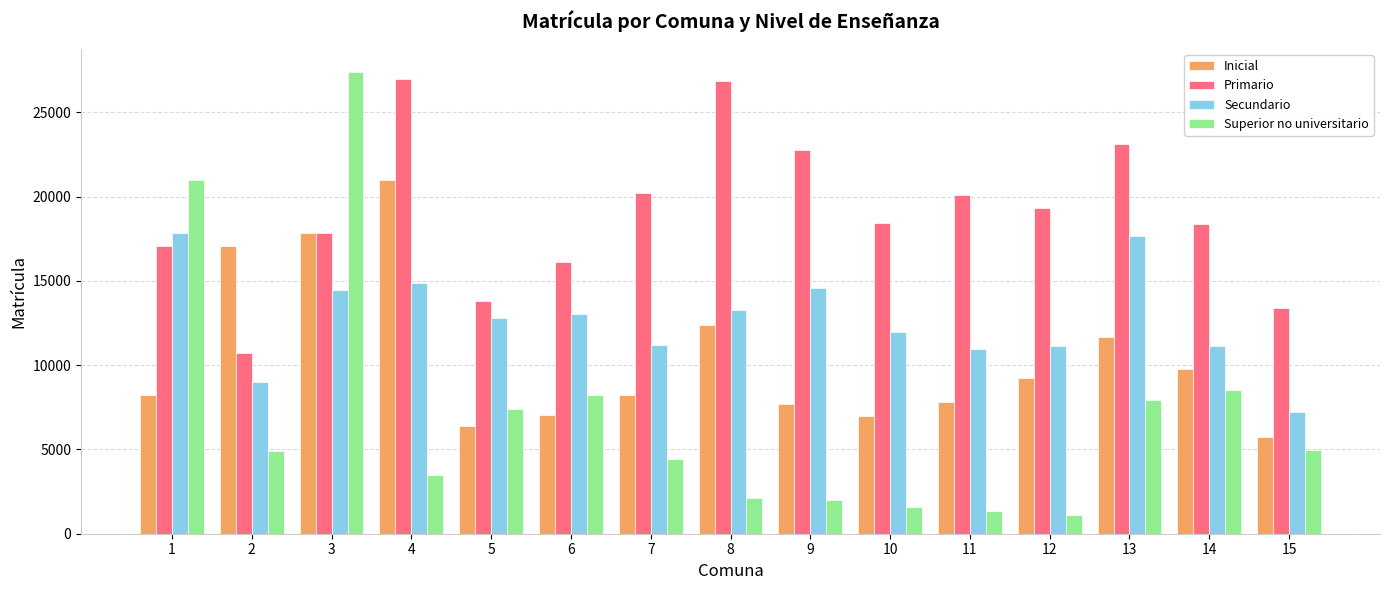

Which series has the largest range (max minus min)?

Superior no universitario